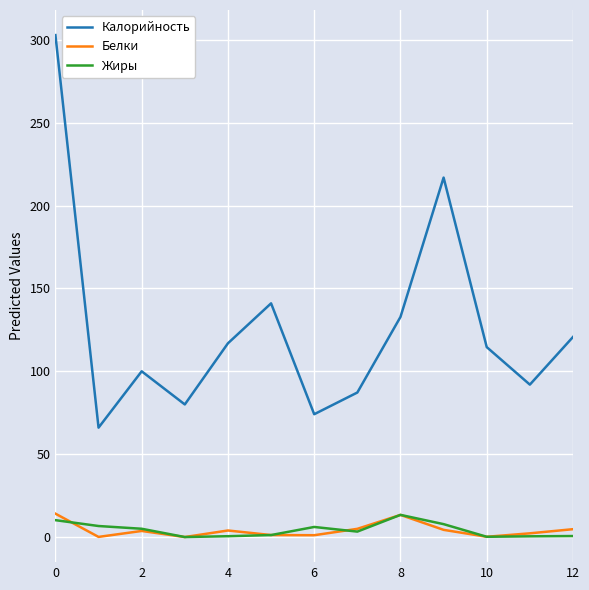

What is the greatest value displayed?

302.9